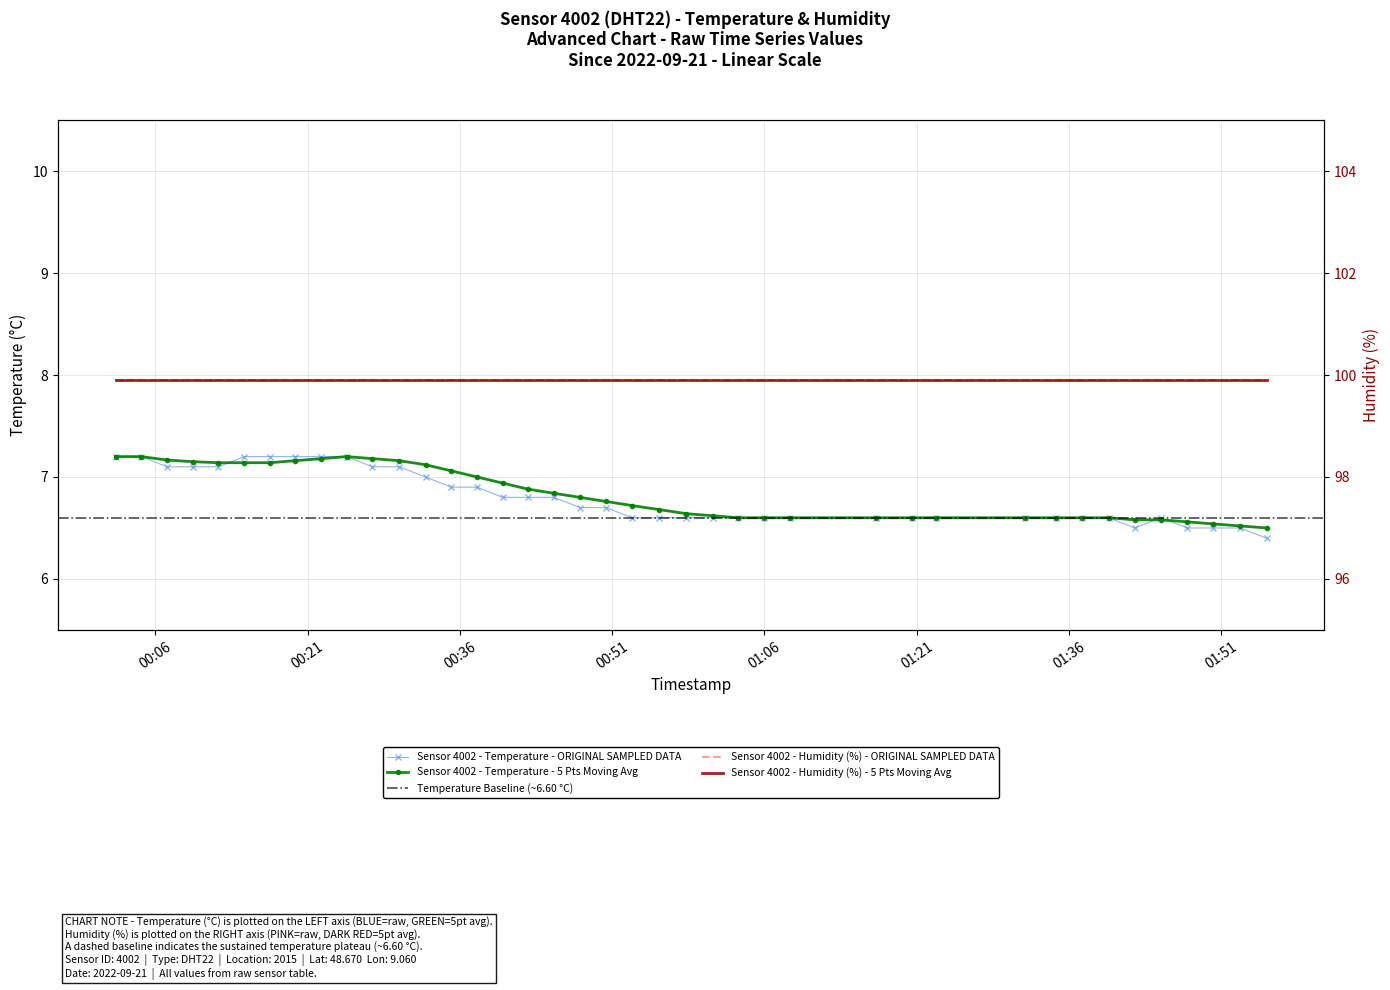

What is the difference between the maximum and minimum values?

0.8